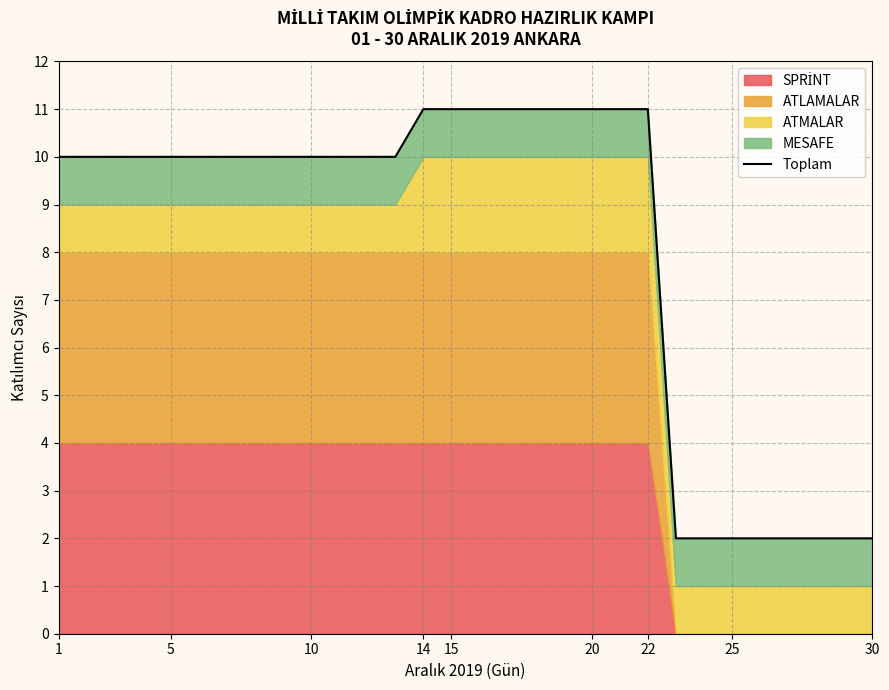

True or false: the data has more than 2 interior local peaks.

False